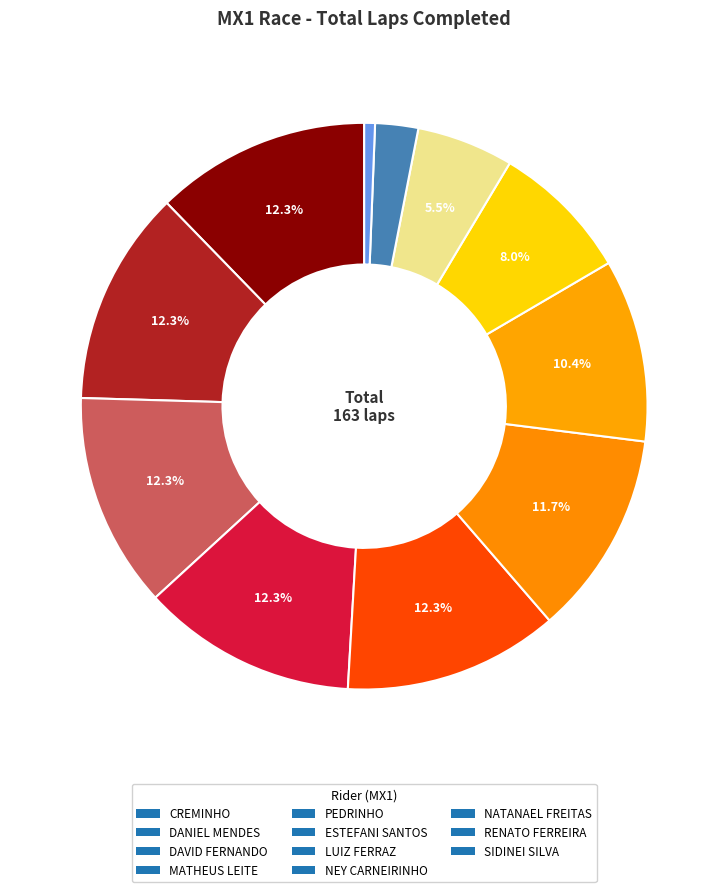

To the nearest percent, what portion does RENATO FERREIRA represent?

2%